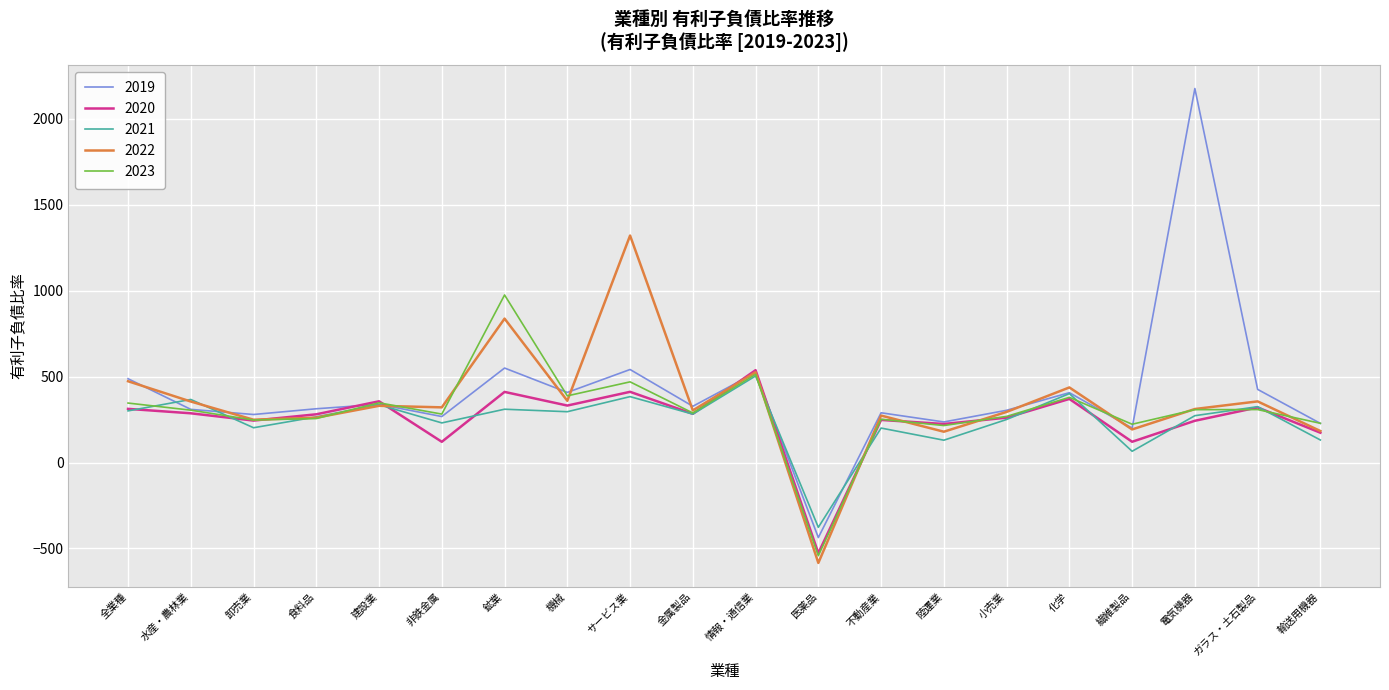

Where is the first local maximum for 2023?

建設業